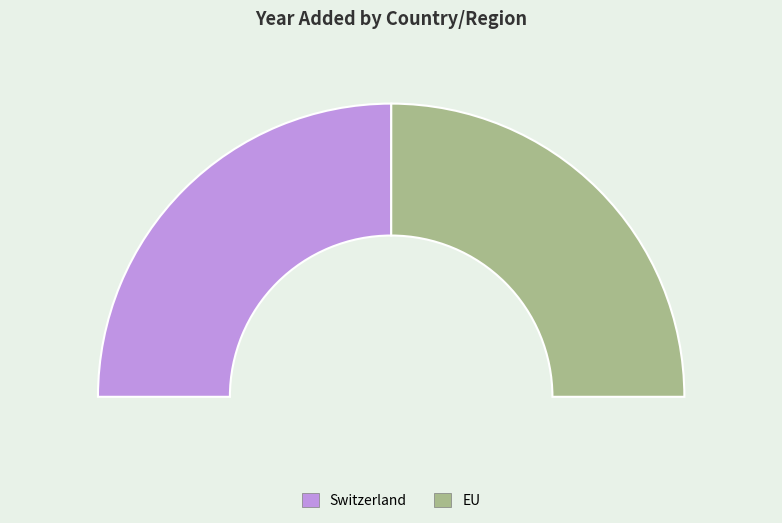

Between Switzerland and EU, which is larger?

Switzerland